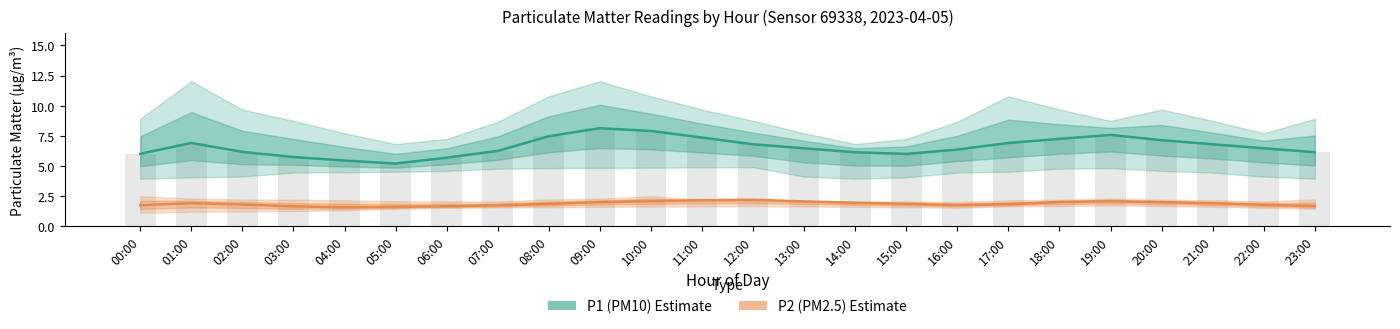

Reading right to left, list all the values displayed in this chart.

P1 (PM10): 23:00=6.1	22:00=6.5	21:00=6.8	20:00=7.1	19:00=7.6	18:00=7.2	17:00=6.9	16:00=6.3	15:00=6.0	14:00=6.1	13:00=6.5	12:00=6.8	11:00=7.3	10:00=7.9	09:00=8.1	08:00=7.5	07:00=6.2	06:00=5.7	05:00=5.2	04:00=5.4	03:00=5.7	02:00=6.2	01:00=6.9	00:00=6.0
P2 (PM2.5): 23:00=1.6	22:00=1.8	21:00=1.9	20:00=2.0	19:00=2.0	18:00=2.0	17:00=1.8	16:00=1.7	15:00=1.8	14:00=1.9	13:00=2.0	12:00=2.2	11:00=2.1	10:00=2.0	09:00=2.0	08:00=1.8	07:00=1.7	06:00=1.6	05:00=1.6	04:00=1.6	03:00=1.6	02:00=1.8	01:00=1.9	00:00=1.7